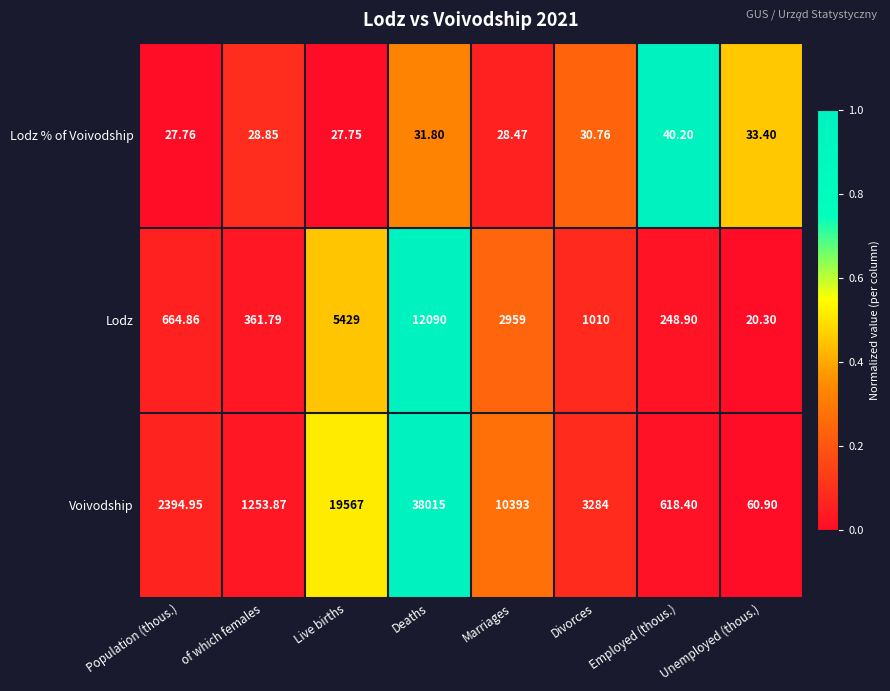

Is the value of Voivodship at Deaths greater than the value of Lodz at Marriages?

Yes